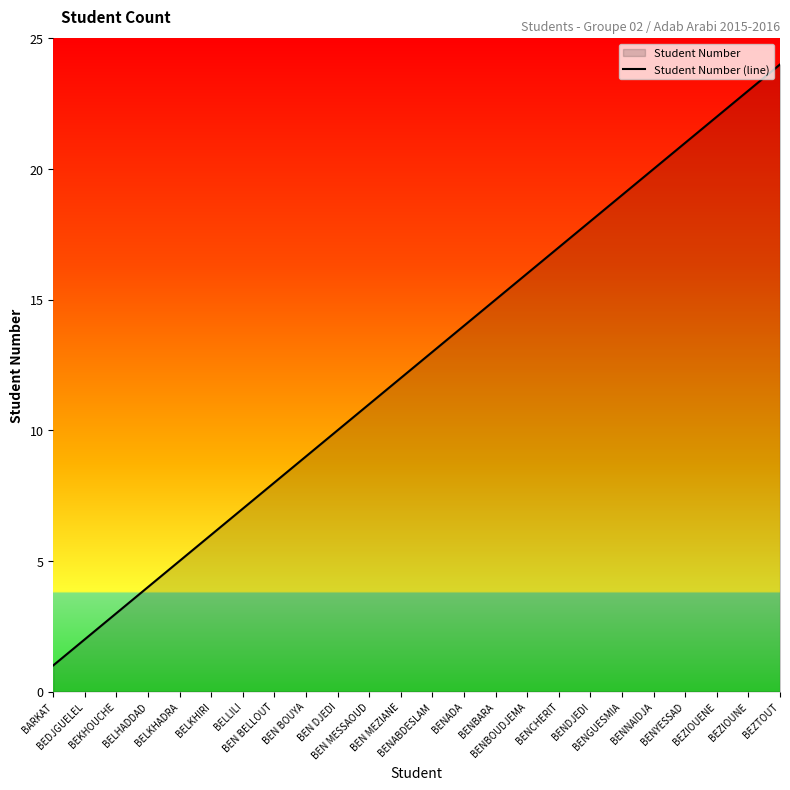

What is the greatest value displayed?

24